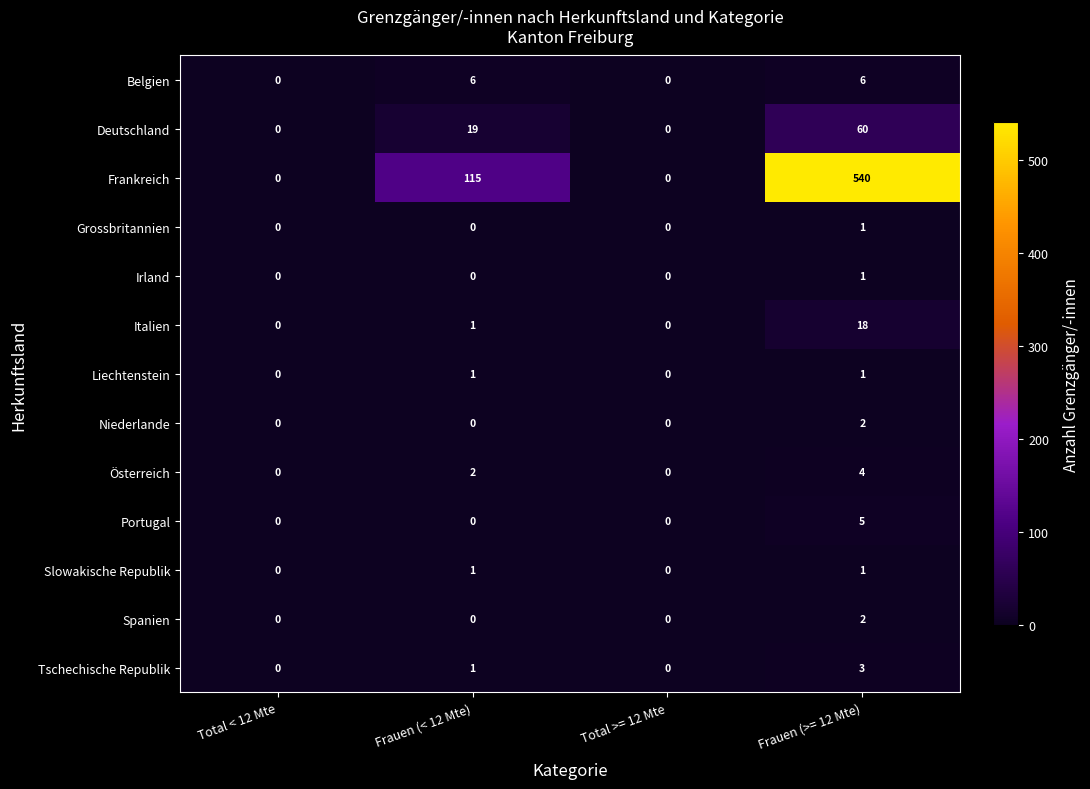

How many data points does each series have?

4